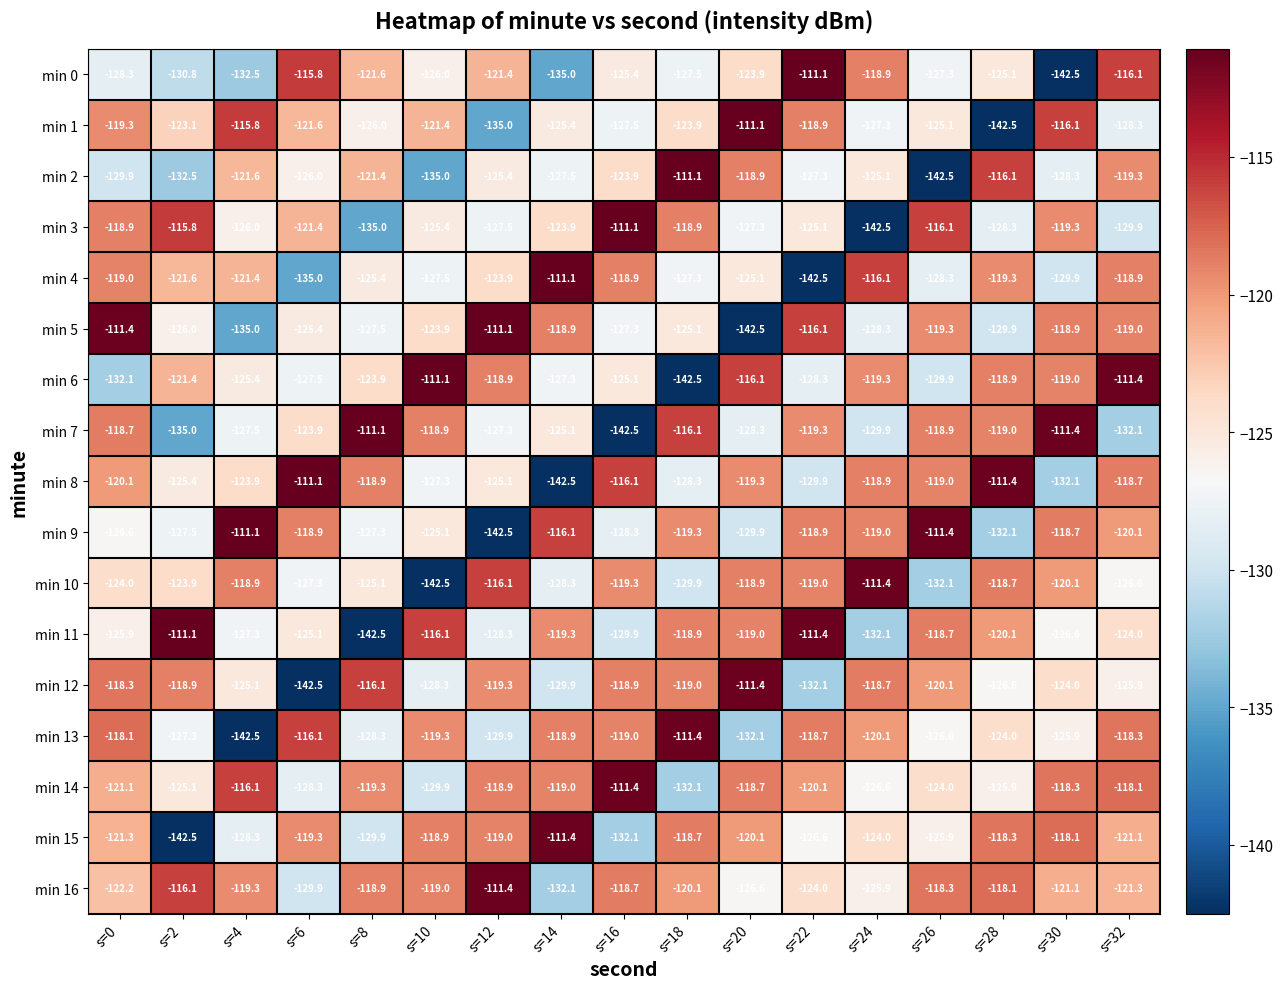

What is the spread (max minus min) of values at s=26?

31.1